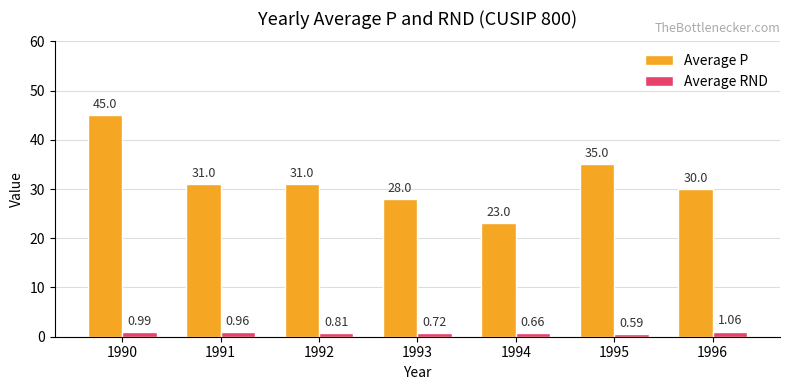

What is the value of the Average P bar at the 7th from the left?

30.0